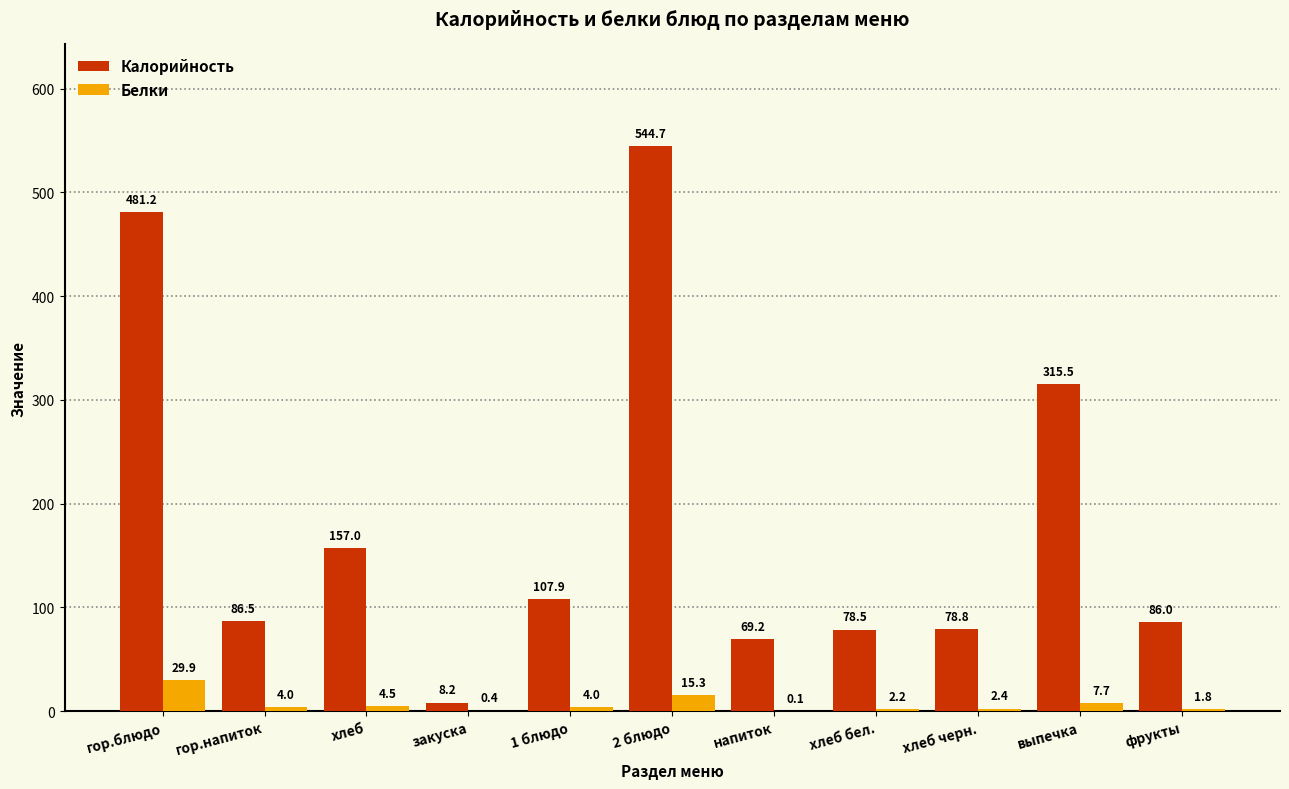

Is the value of Калорийность at выпечка greater than the value of Белки at 1 блюдо?

Yes